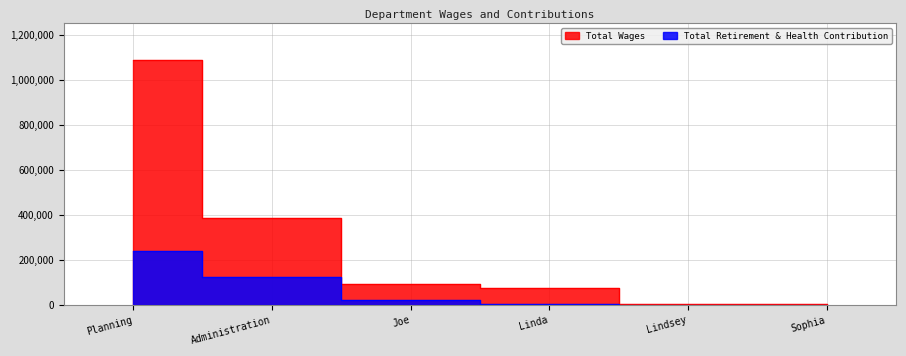

Rank the categories by Total Retirement & Health Contribution value from highest to lowest.

Planning, Administration, Joe, Linda, Lindsey, Sophia